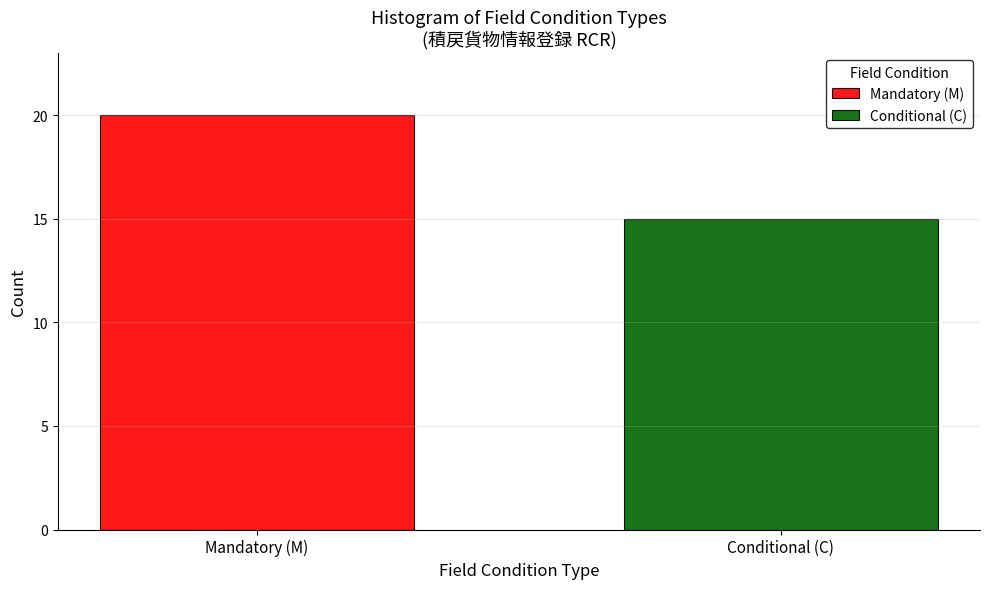

Which label corresponds to the smallest value in the chart?

Conditional (C)